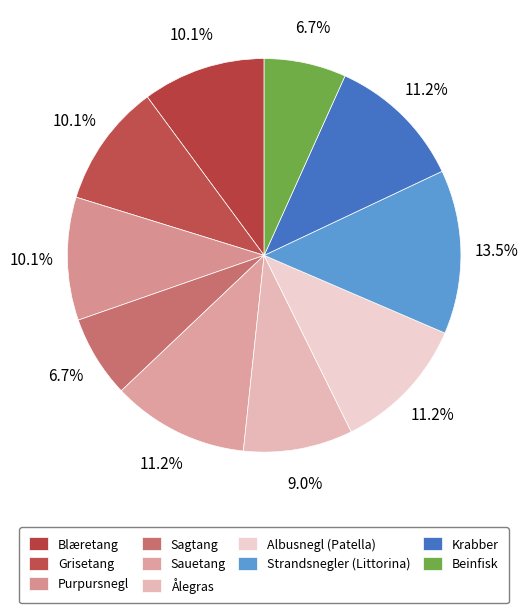

How many slices are in this pie chart?

10